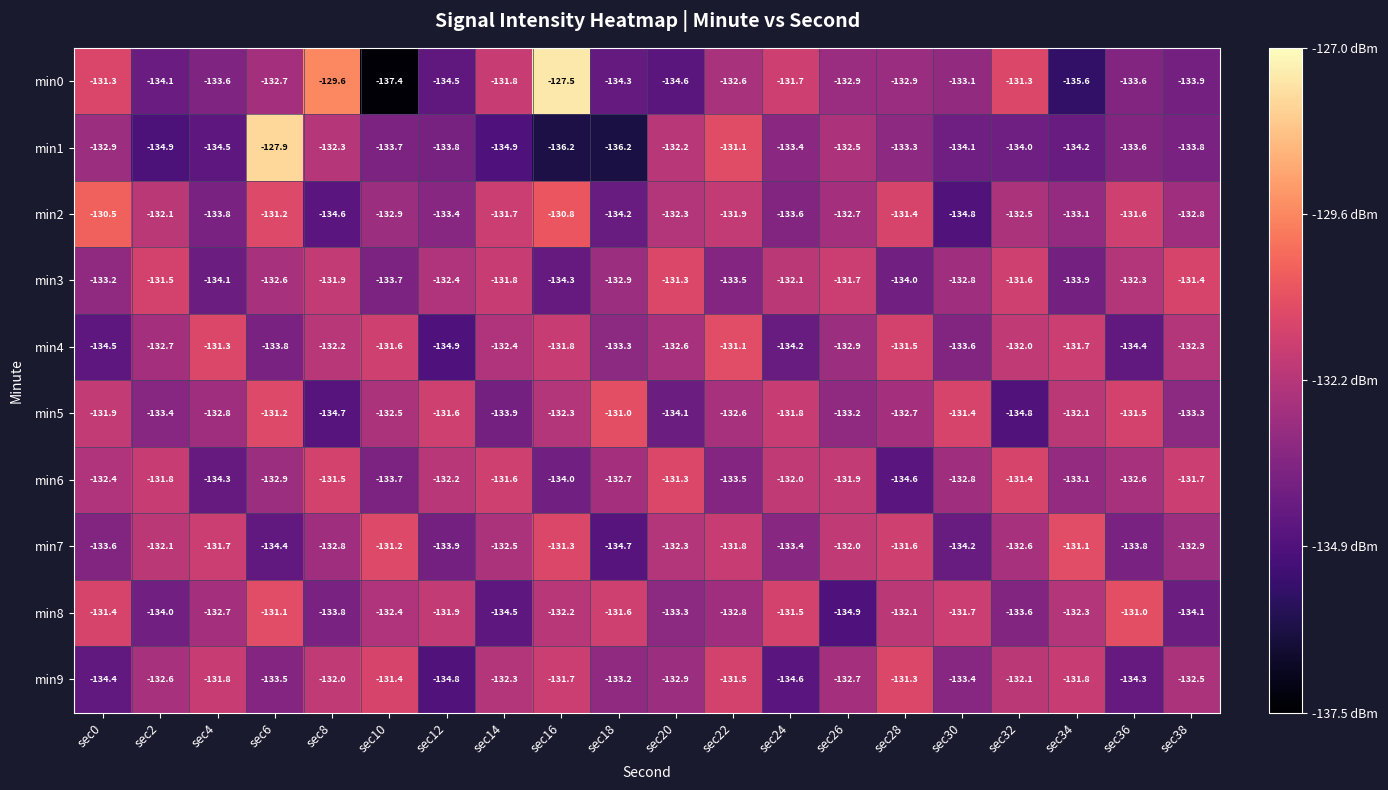

What is the sum of all min6 values?

-2652.0